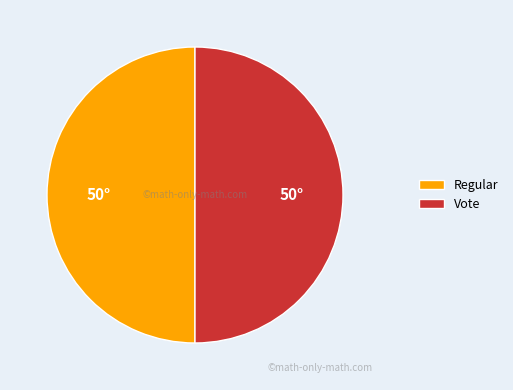

Is it true that Regular is 50% of the pie?

True